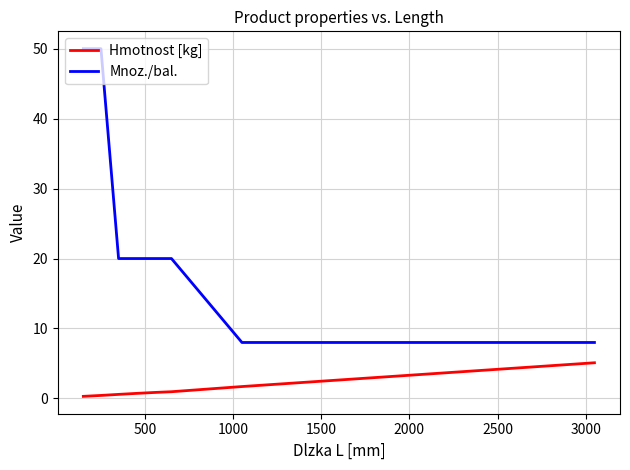

True or false: Mnoz./bal. and Hmotnost [kg] intersect in this chart.

False